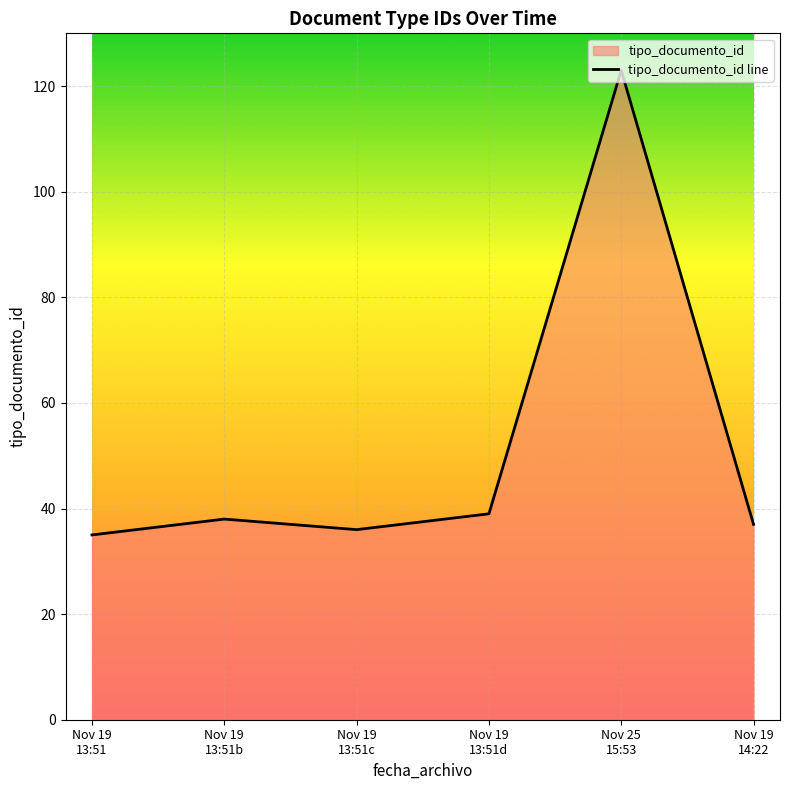

What is the sum of all values?

308